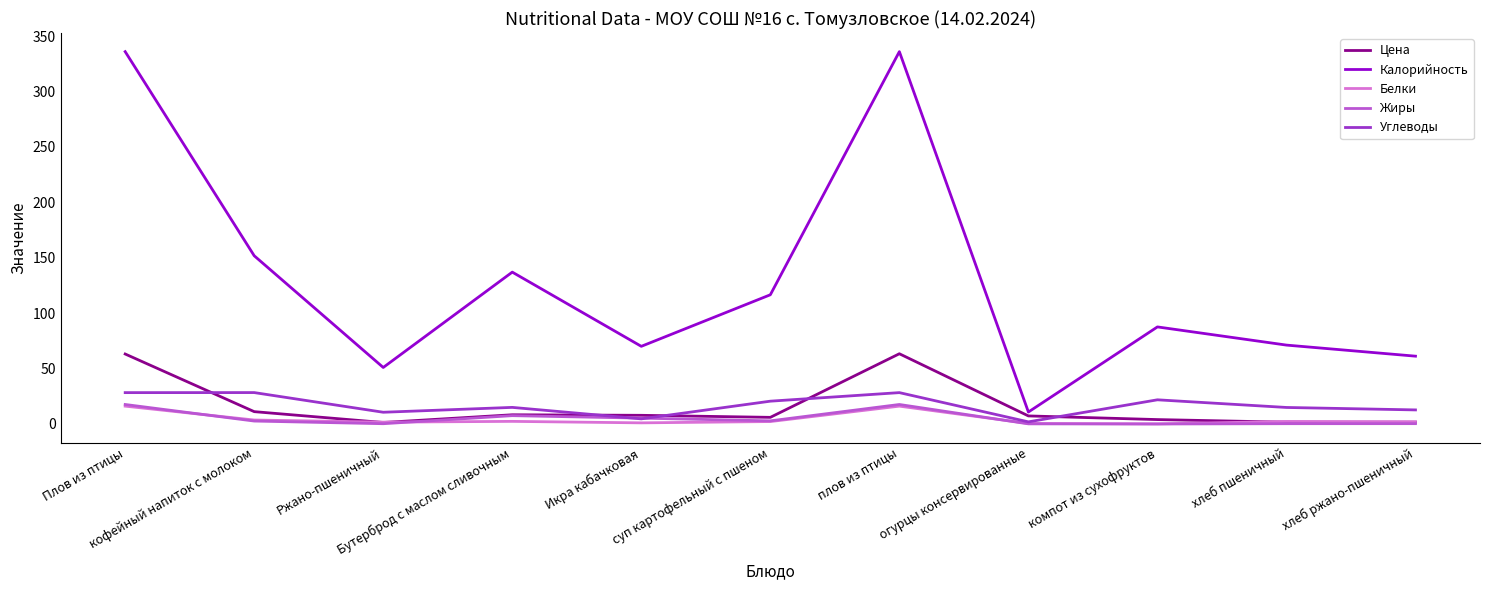

What is the difference between the Белки values at Бутерброд с маслом сливочным and огурцы консервированные?

1.9